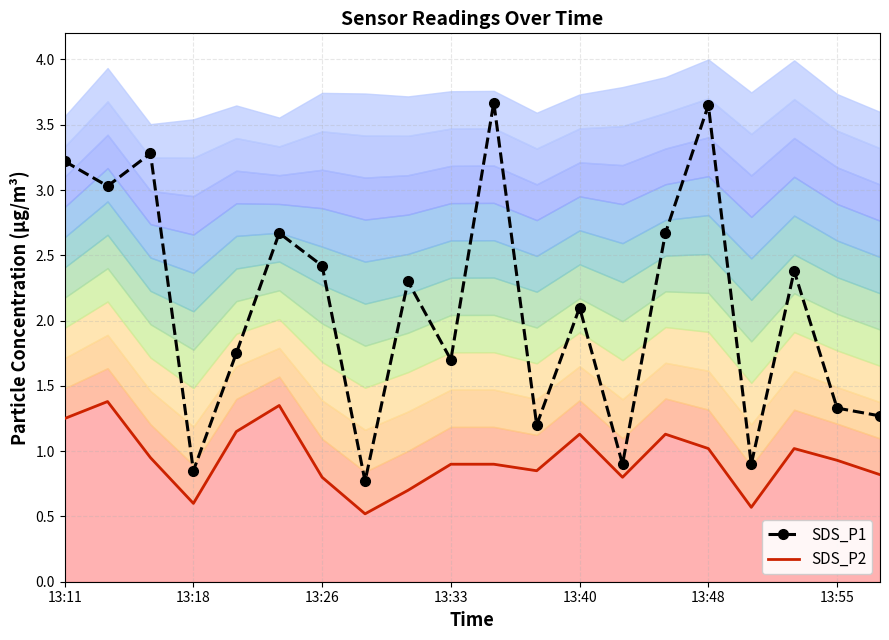

Between 13 and 17, which series saw the biggest shift?

SDS_P1